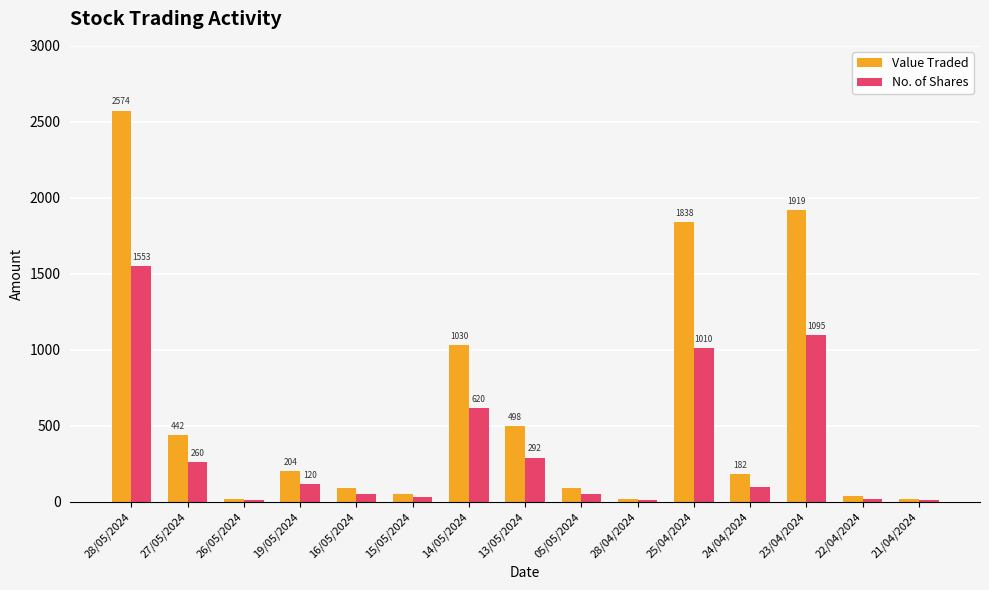

What position from the right is 16/05/2024?

11